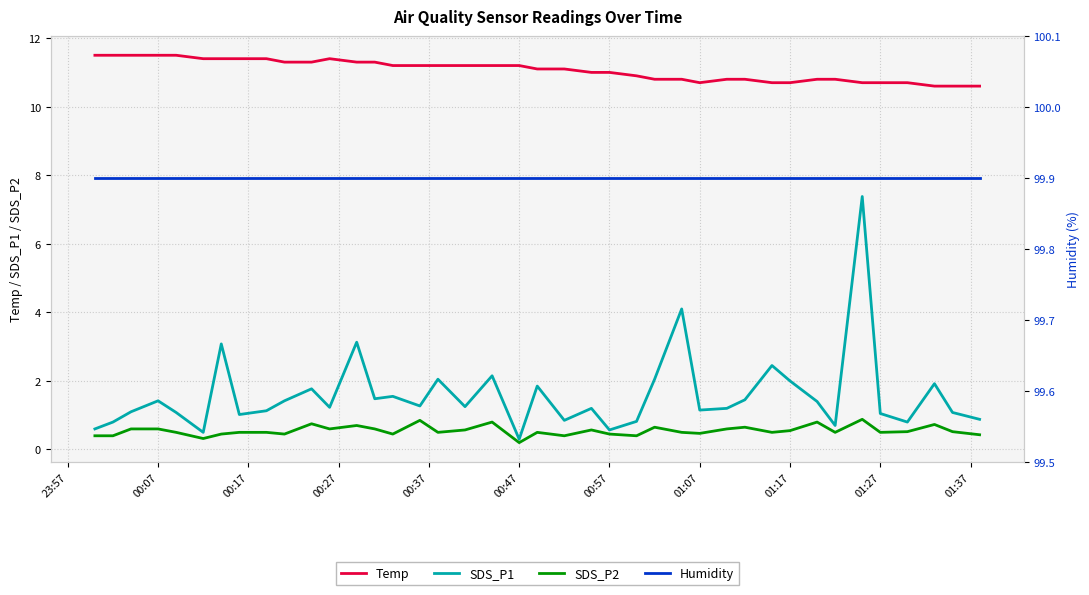

At how many categories does at least one series exceed 37?

40